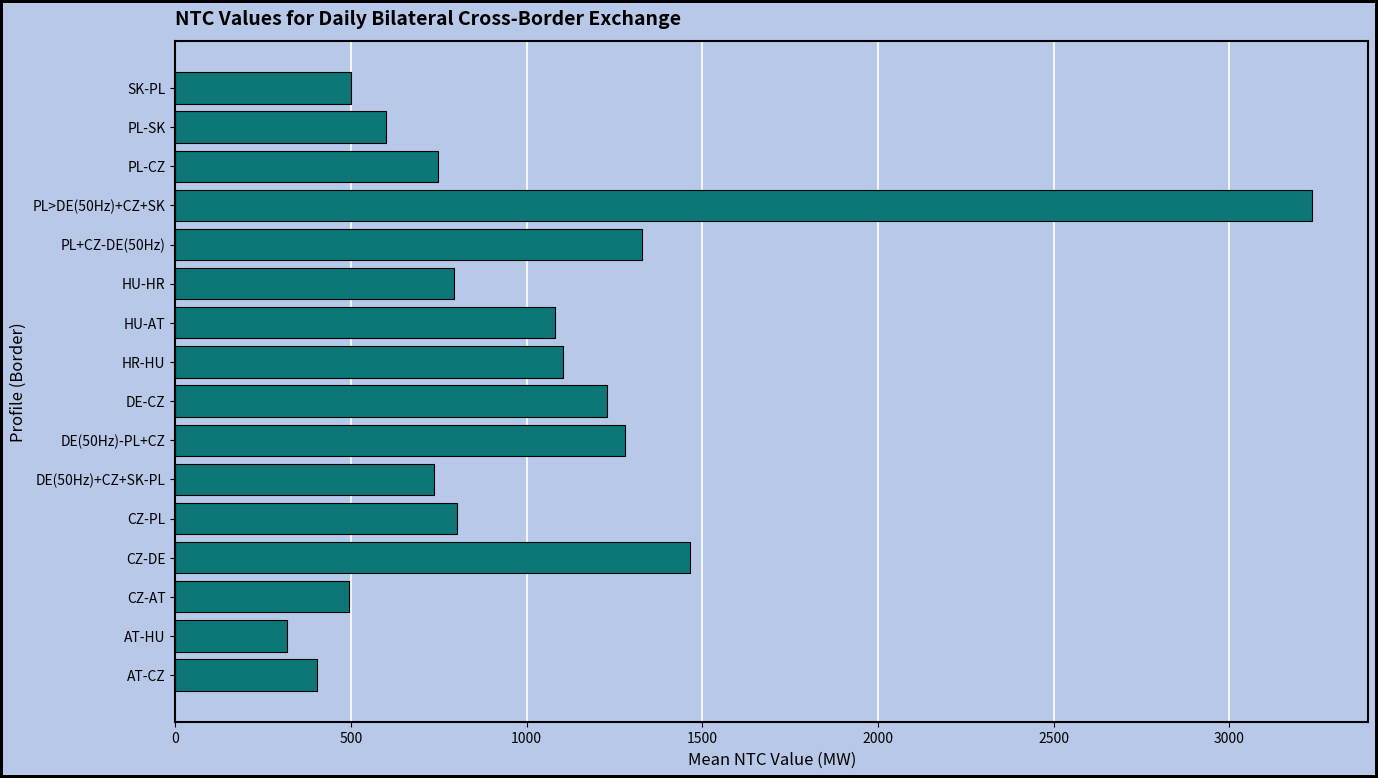

The chart shows a value of 85 at AT-HU. True or false?

False